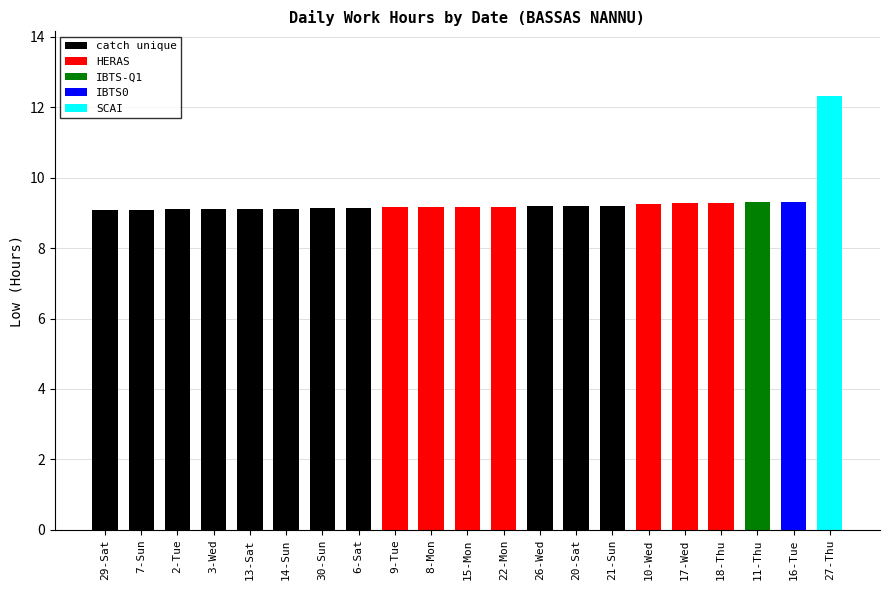

Are the bars grouped side by side (vs. stacked)?

No